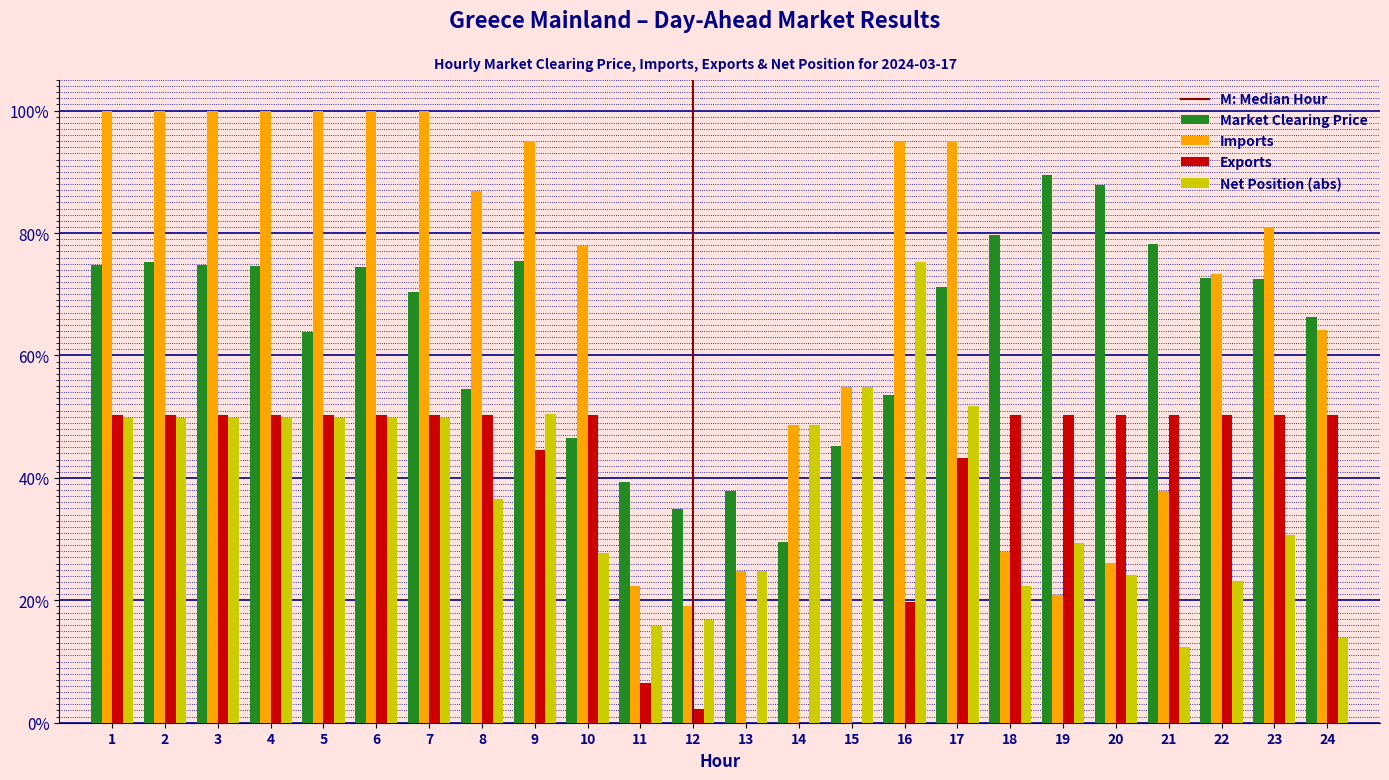

What is the sum of all Net Position (abs) values?

906.9